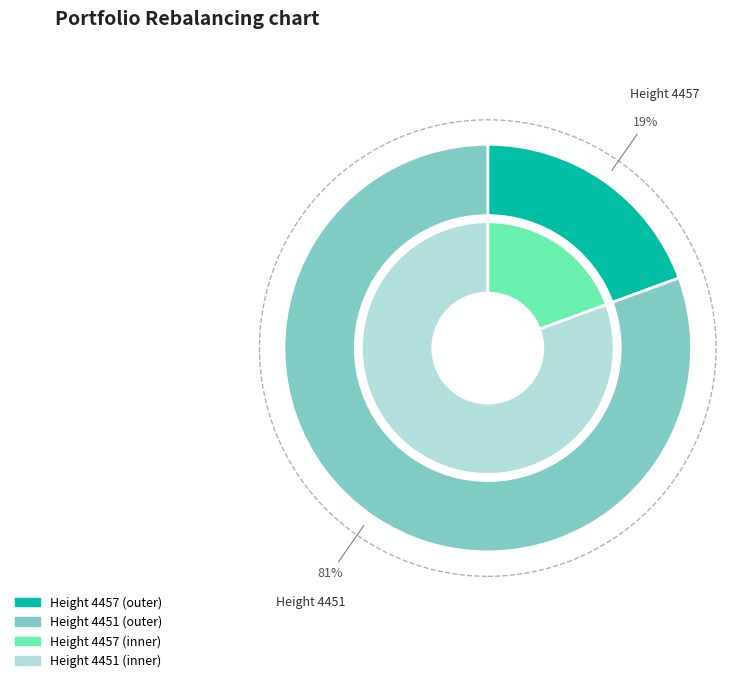

True or false: 4457 accounts for 19% of the total.

True